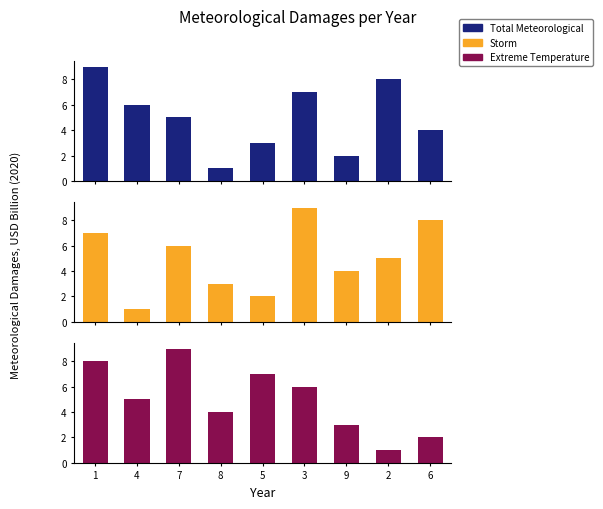

At which label does Storm reach its peak?

3